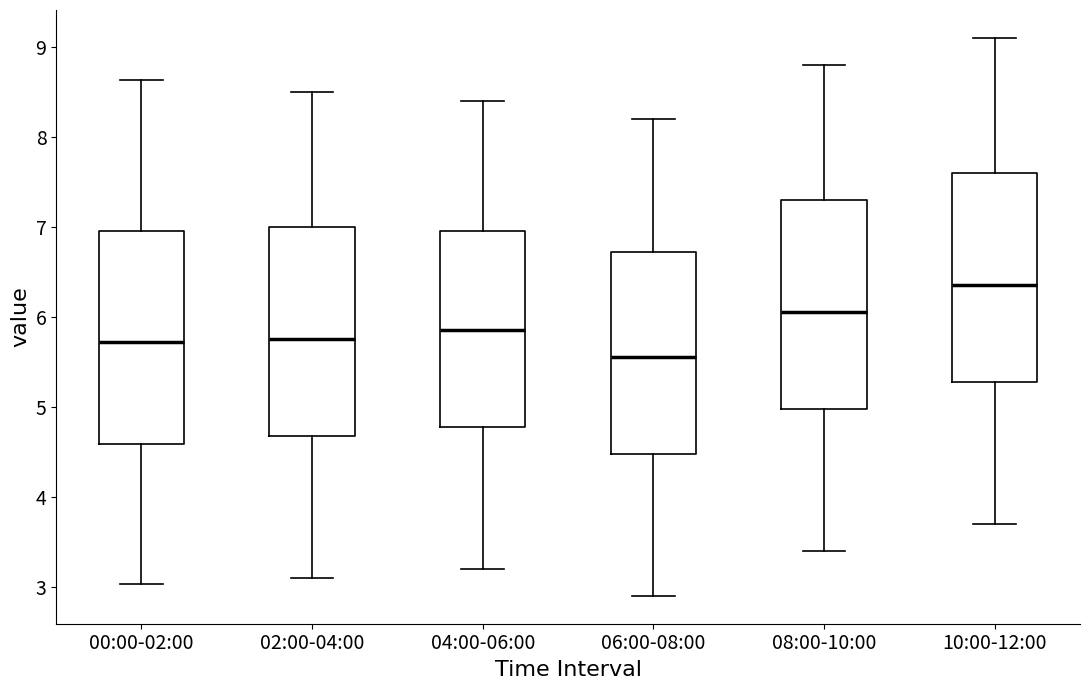

Reading left to right, read every box against the y-axis: the position of its median line, the range the box covers, and the ends of its whiskers. The values are not printed on the chart, so give them approximately, as read against the axis.

00:00-02:00: median 5.7, box 4.6 to 7.0, whiskers 3.0 to 8.6
02:00-04:00: median 5.8, box 4.7 to 7.0, whiskers 3.1 to 8.5
04:00-06:00: median 5.9, box 4.8 to 7.0, whiskers 3.2 to 8.4
06:00-08:00: median 5.6, box 4.5 to 6.7, whiskers 2.9 to 8.2
08:00-10:00: median 6.1, box 5.0 to 7.3, whiskers 3.4 to 8.8
10:00-12:00: median 6.4, box 5.3 to 7.6, whiskers 3.7 to 9.1